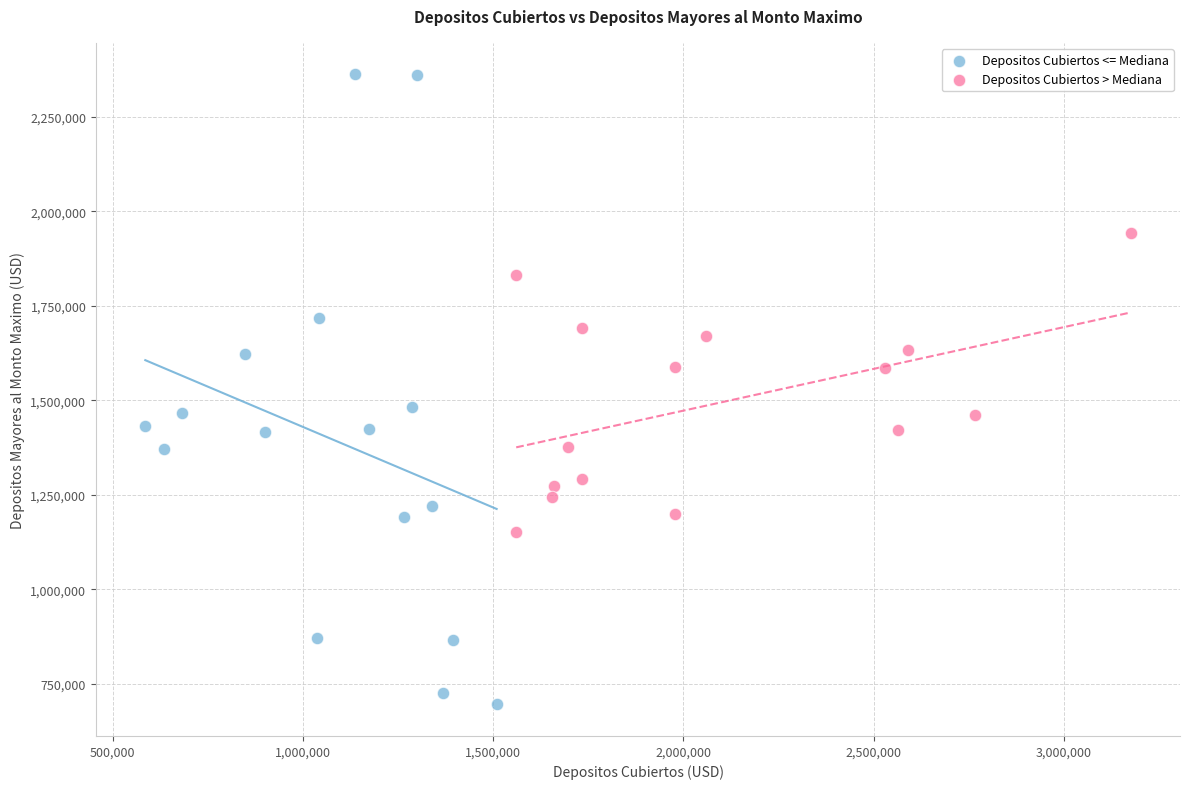

Which series contains the highest Y value?

Depositos Cubiertos <= Mediana